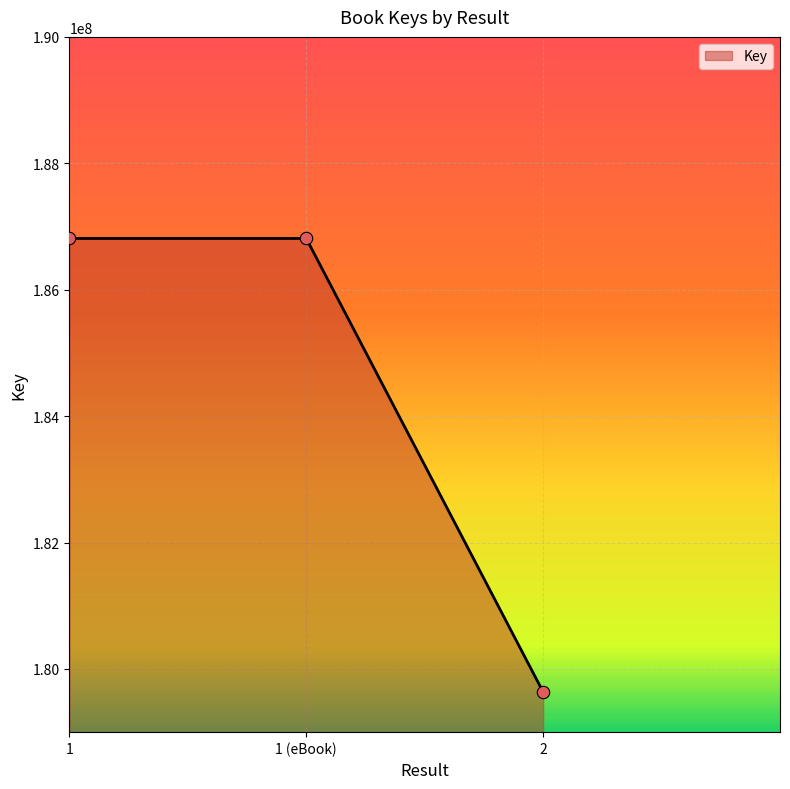

What is the change in value from 1 (eBook) to 2?

-7175455